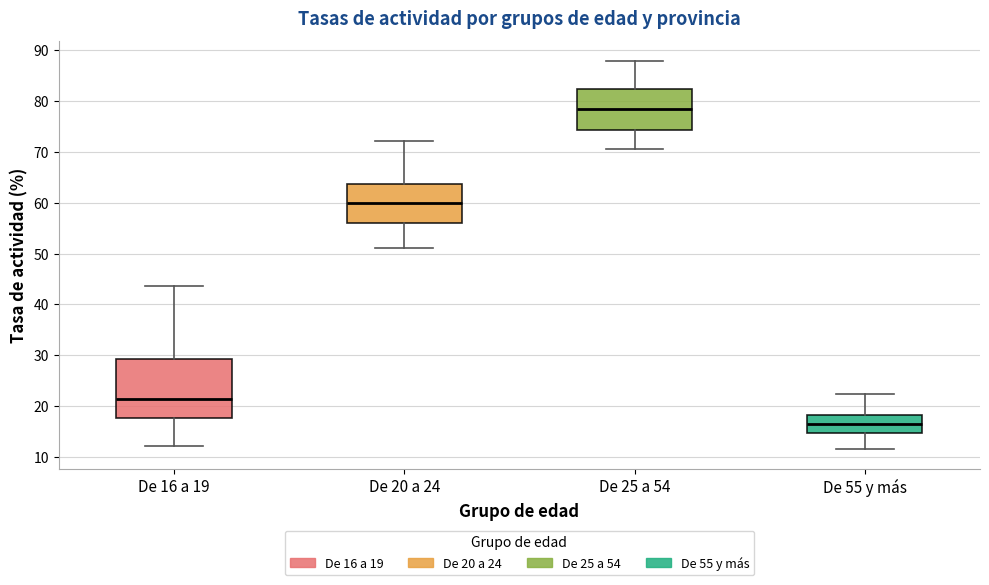

Which box is the tallest, from its lower edge to its upper edge?

De 16 a 19